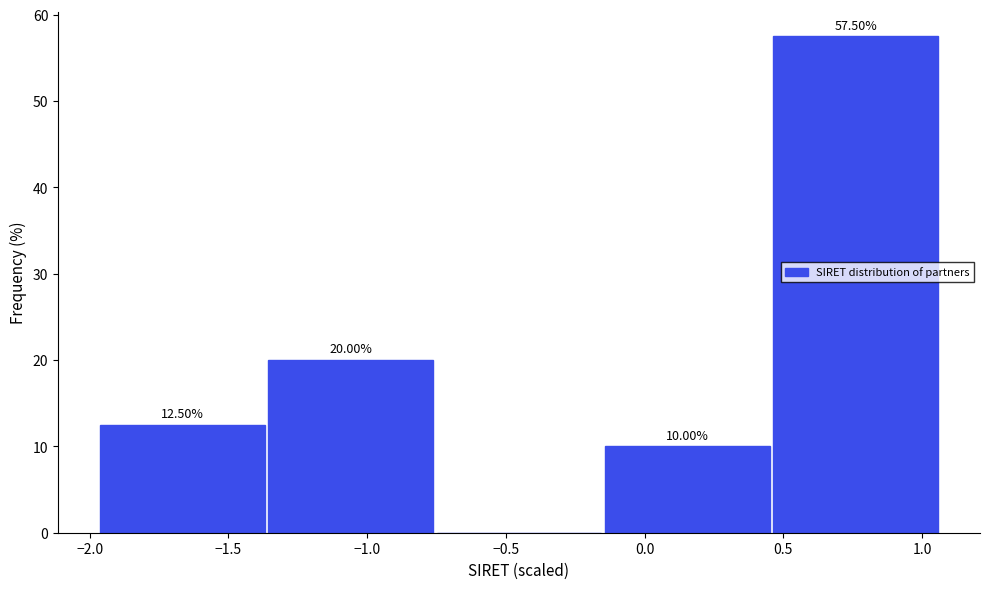

Over which range of the x-axis is the bar tallest?

0.45 to 1.05